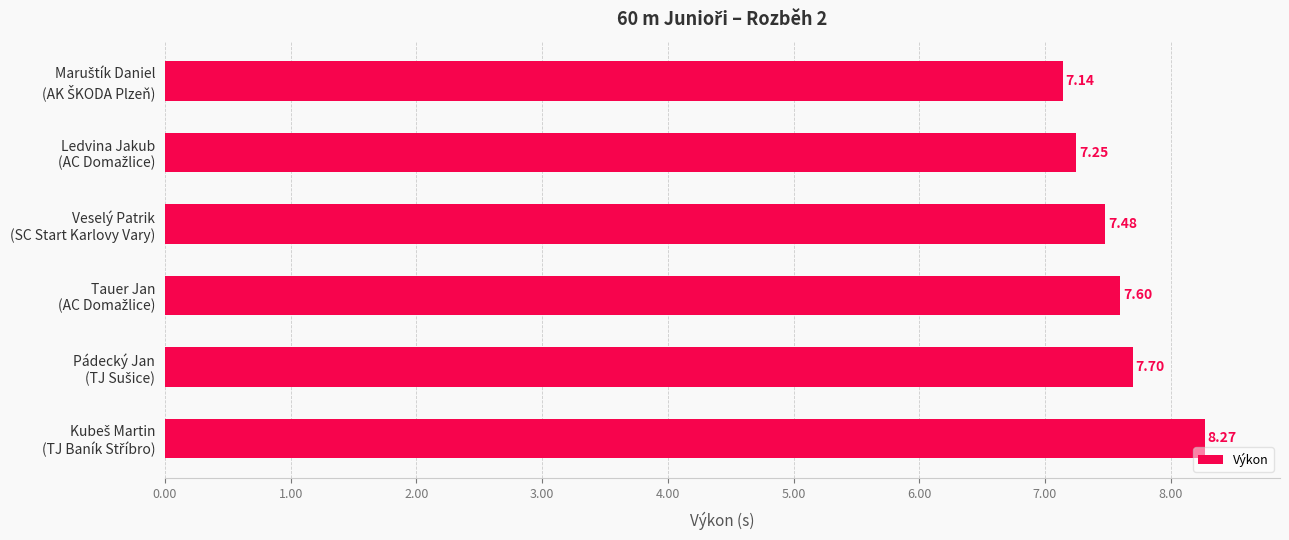

What is the difference between the second highest and minimum values?

0.6